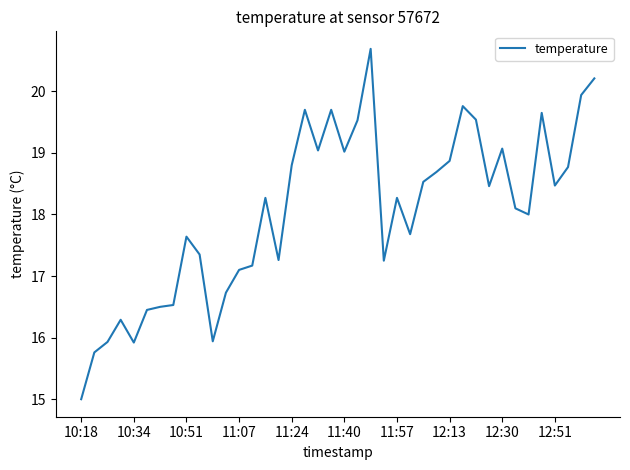

True or false: there are more than 1 points higher than both neighbors.

True